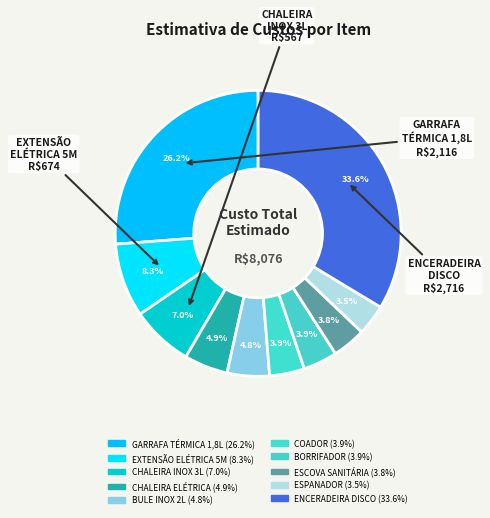

Is it true that BORRIFADOR is 10% of the pie?

False